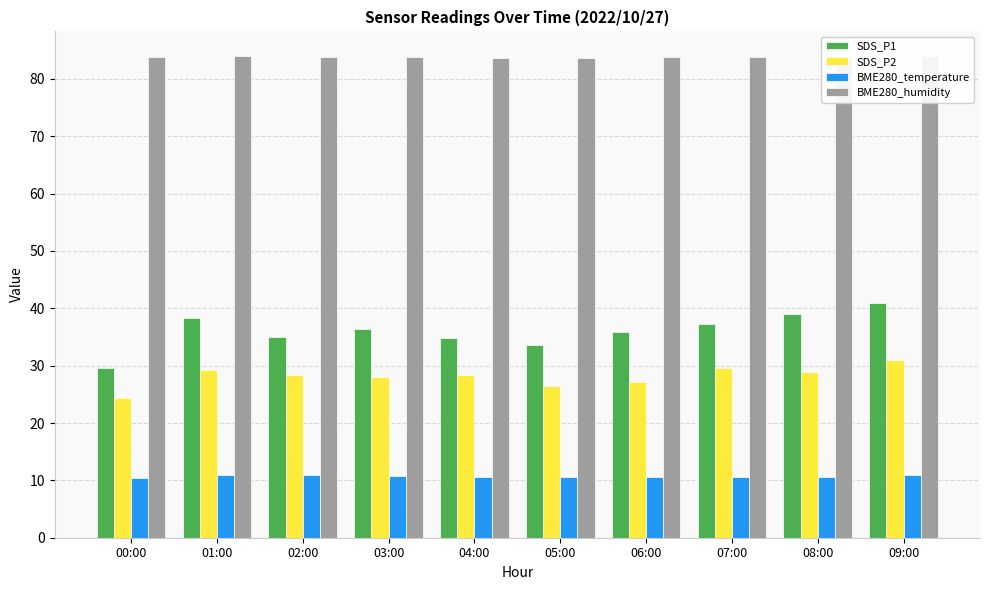

What is the average value of the SDS_P1 series?

36.1